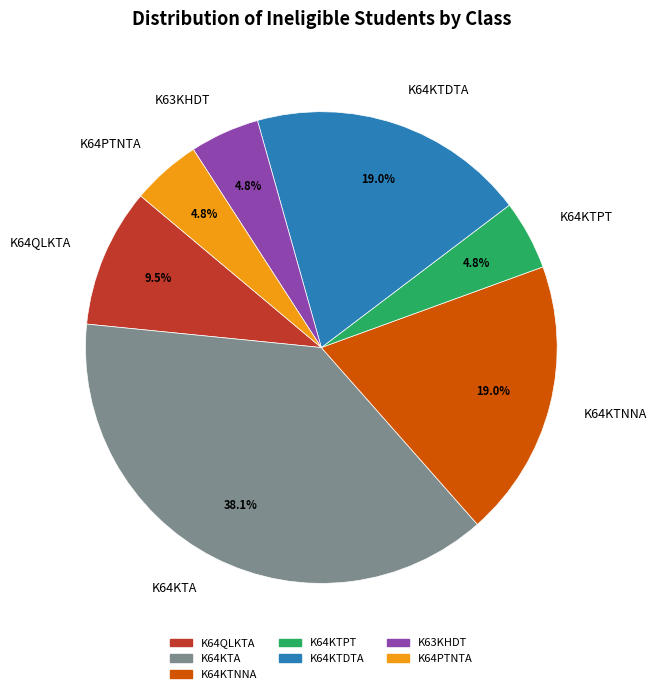

What is the largest slice in the pie chart?

K64KTA